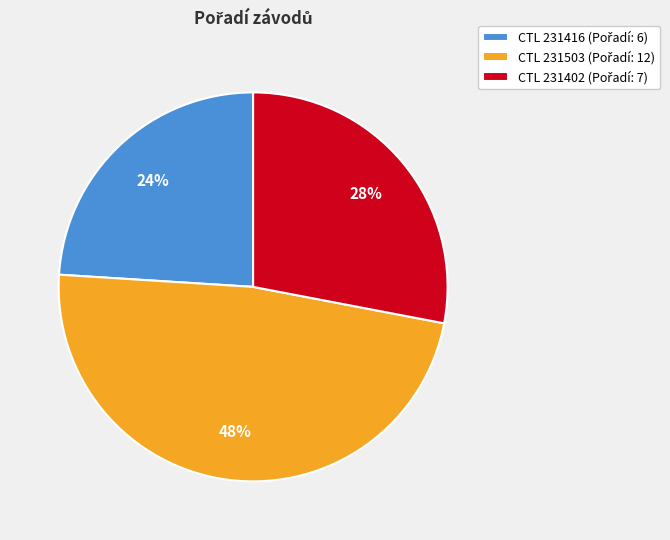

To the nearest percent, what is the difference between the largest and smallest slice percentages?

24%